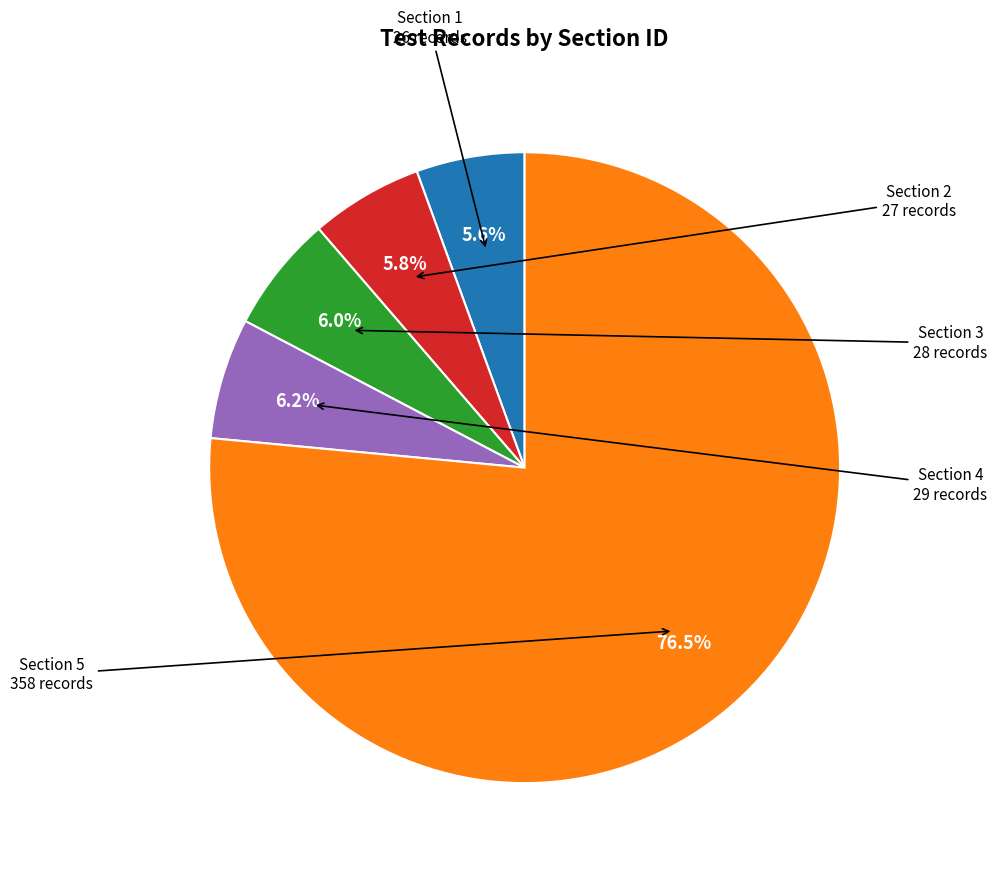

Does any single category account for the majority?

Yes